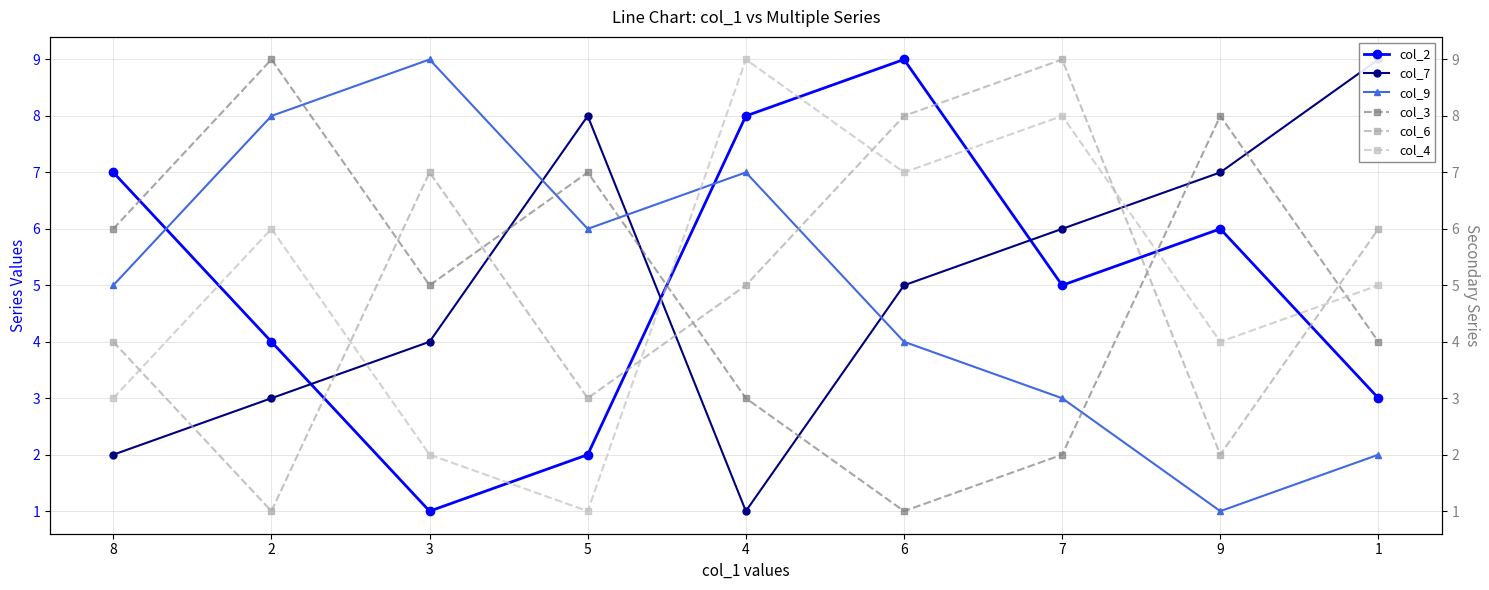

What is the difference between the maximum and minimum values in the col_6 series?

8